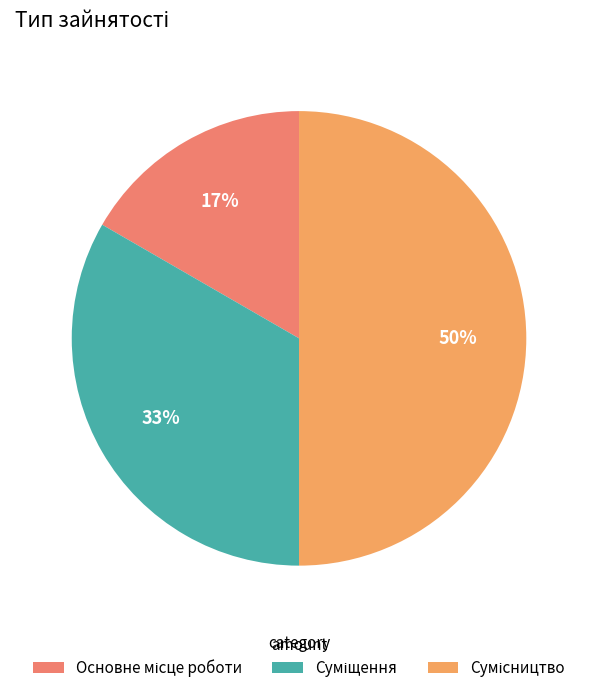

How many segments does this pie chart have?

3